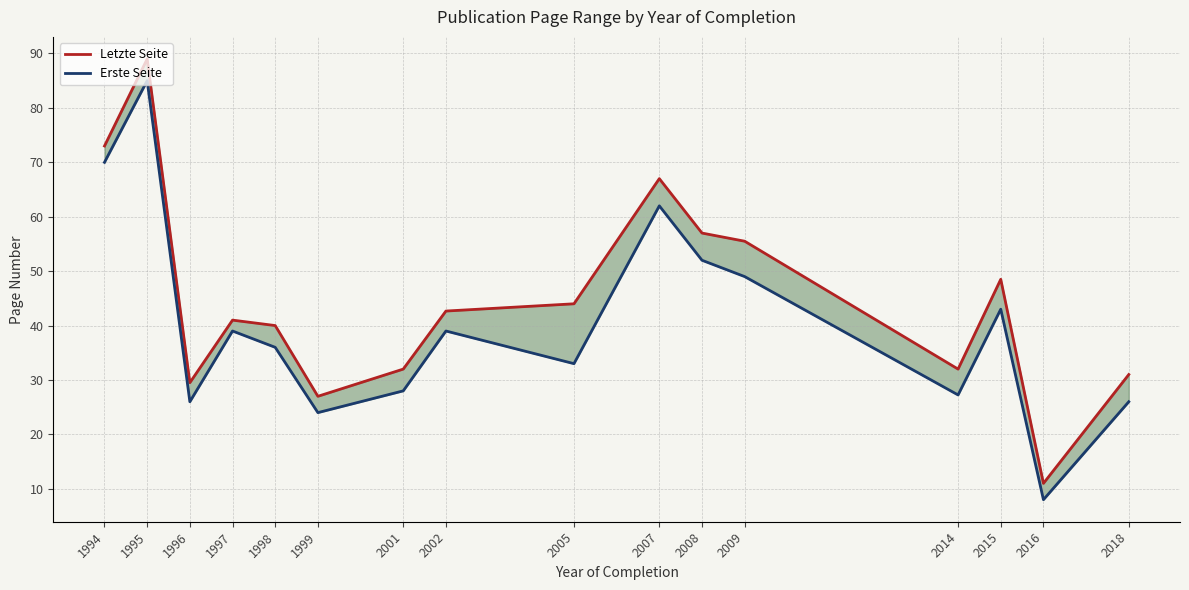

Which series has the largest range (max minus min)?

Letzte Seite